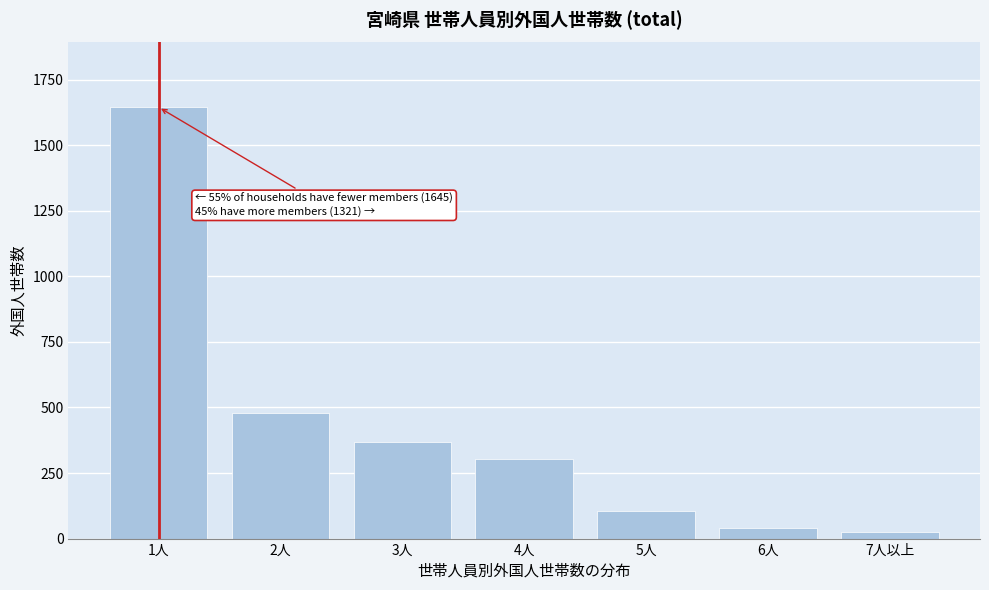

Reading left to right, list all the values displayed in this chart.

1人=1645	2人=479	3人=370	4人=302	5人=105	6人=39	7人以上=26